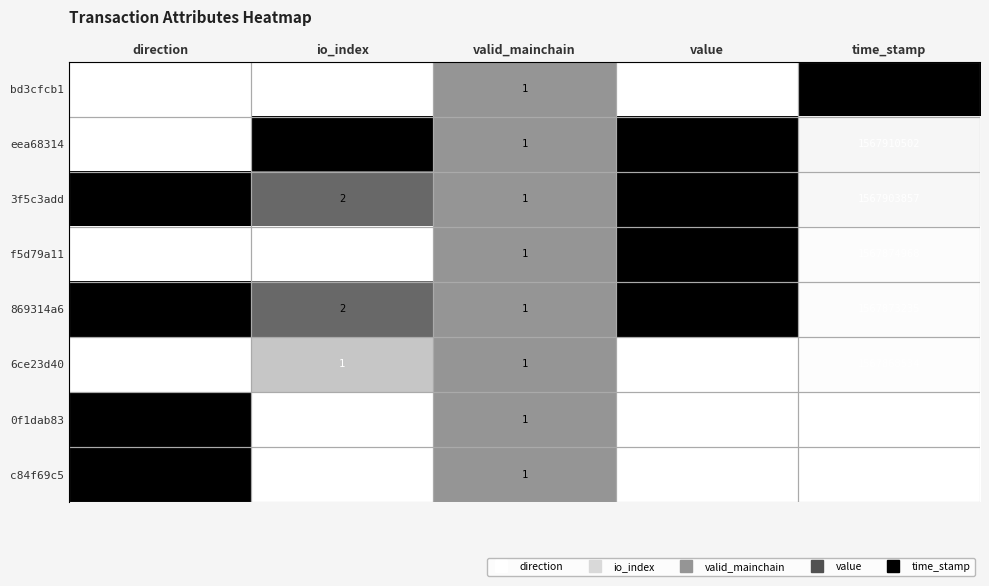

At which category is the sum across all series the highest?

time_stamp